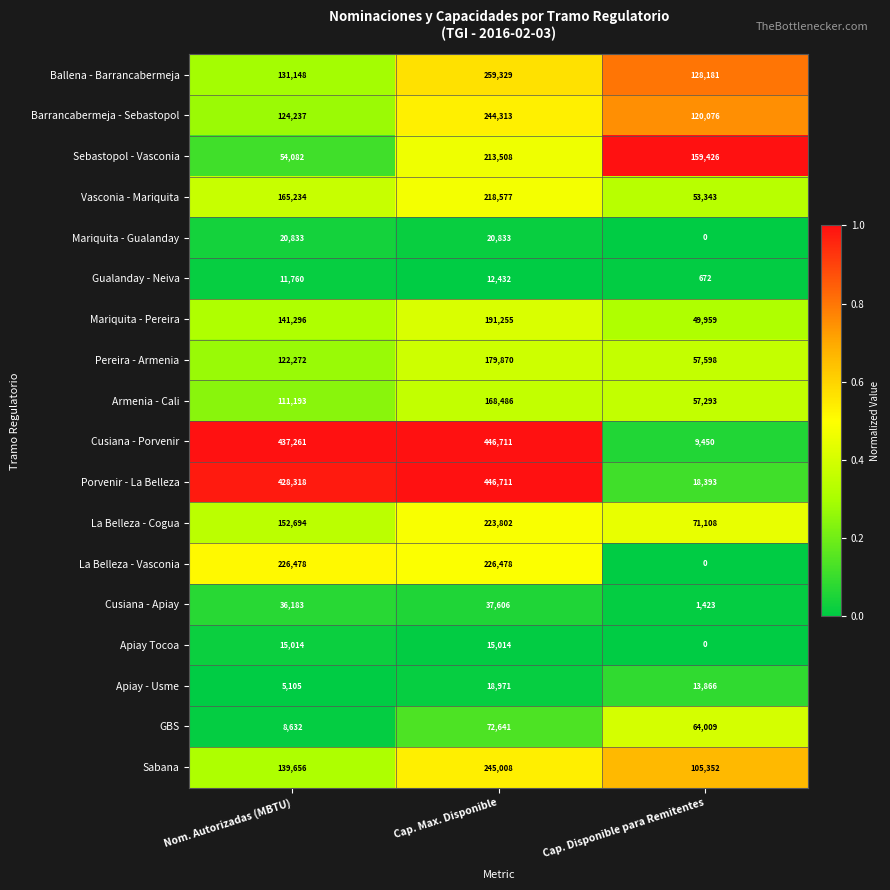

Count the number of categories in the chart.

3